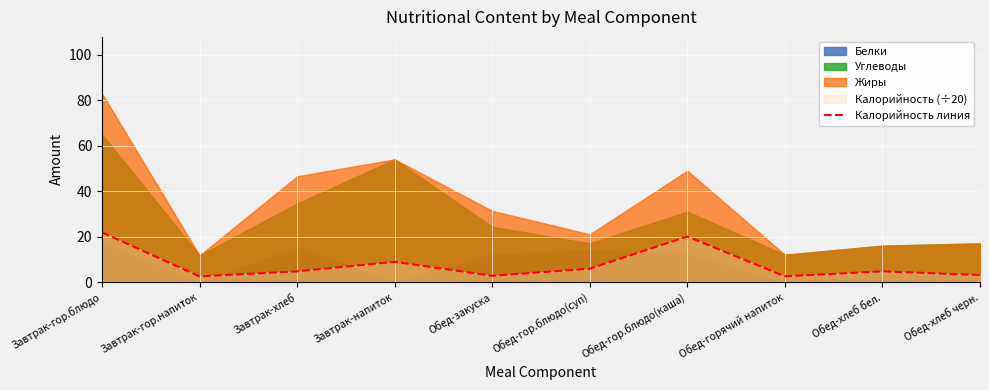

What is the change in value from Завтрак-хлеб to Завтрак-напиток?

+4.2